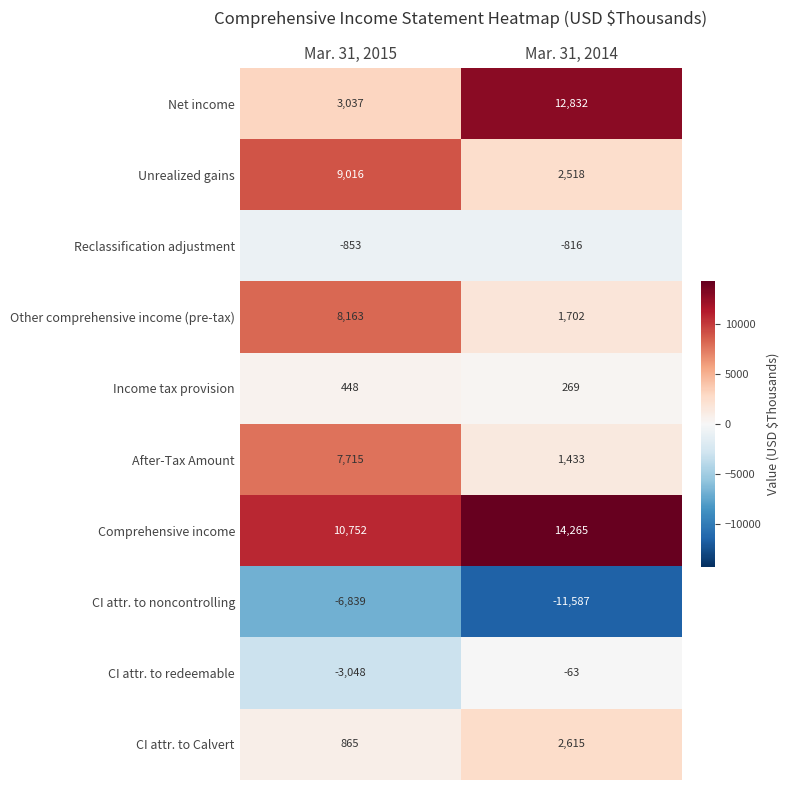

What is the total value across all series at Mar. 31, 2015?

29256